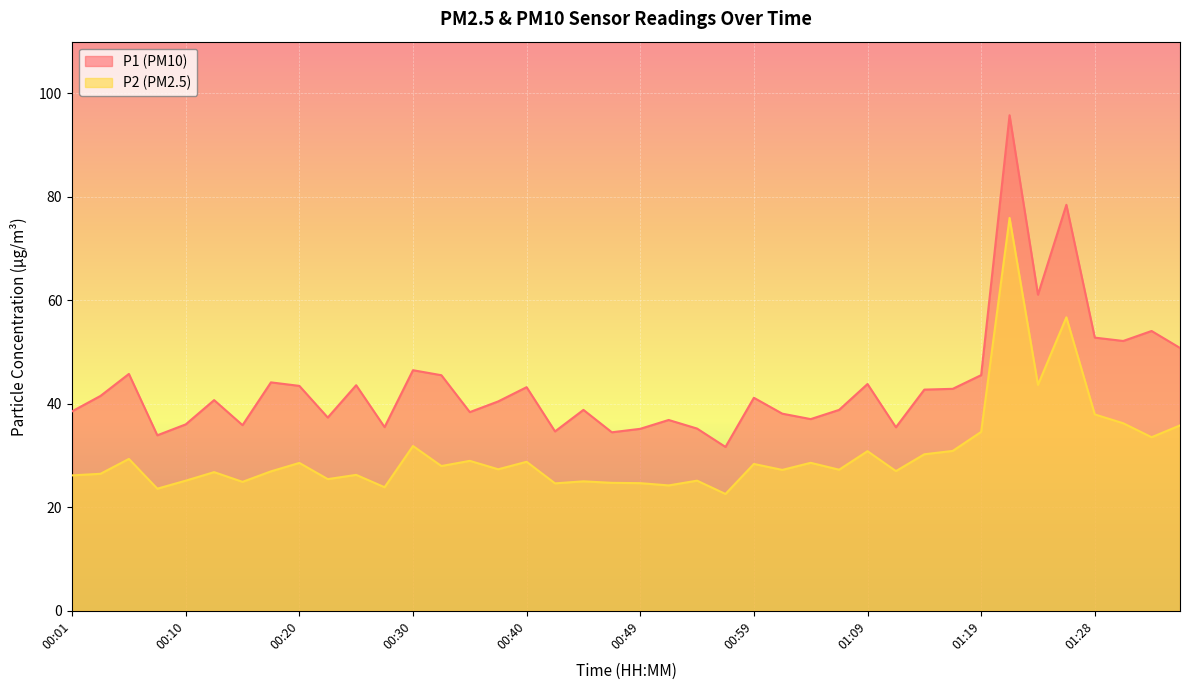

What is the total value across all series at 00:20?

72.0